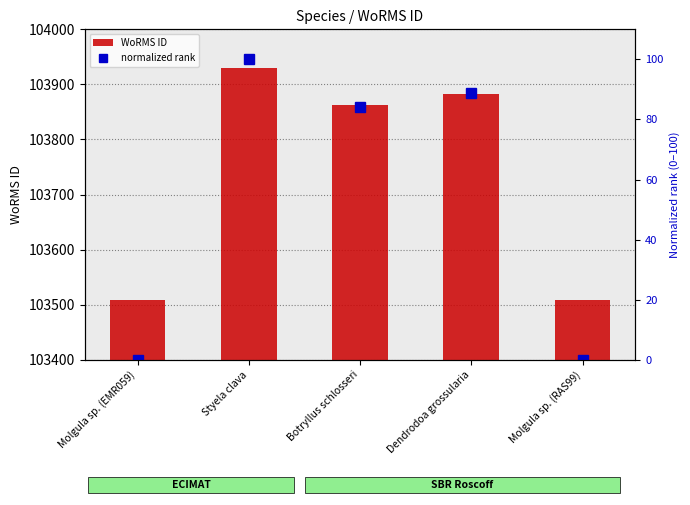

Reading left to right, list all the values displayed in this chart.

WoRMS ID: 103509.0	103929.0	103862.0	103882.0	103509.0
normalized rank: 0.0	100.0	84.0	88.8	0.0